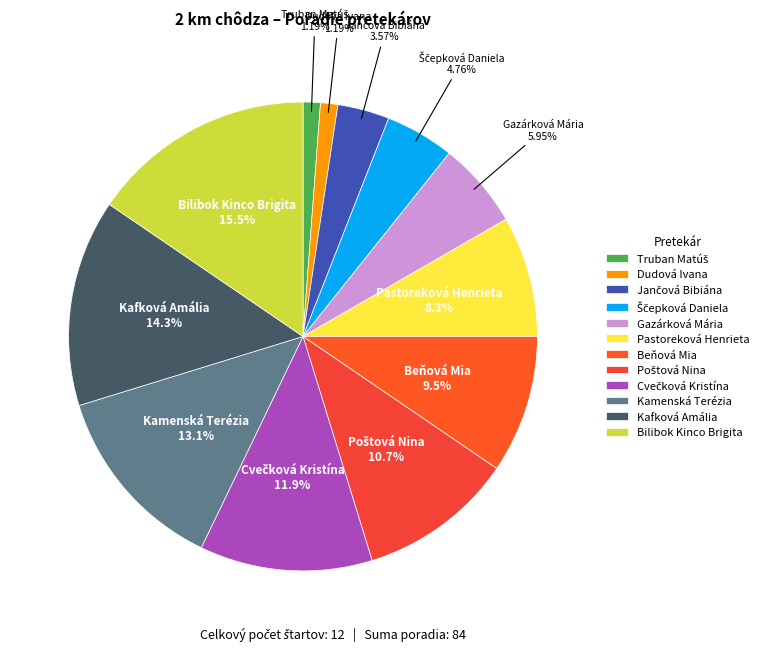

Is there a majority slice in this chart?

No